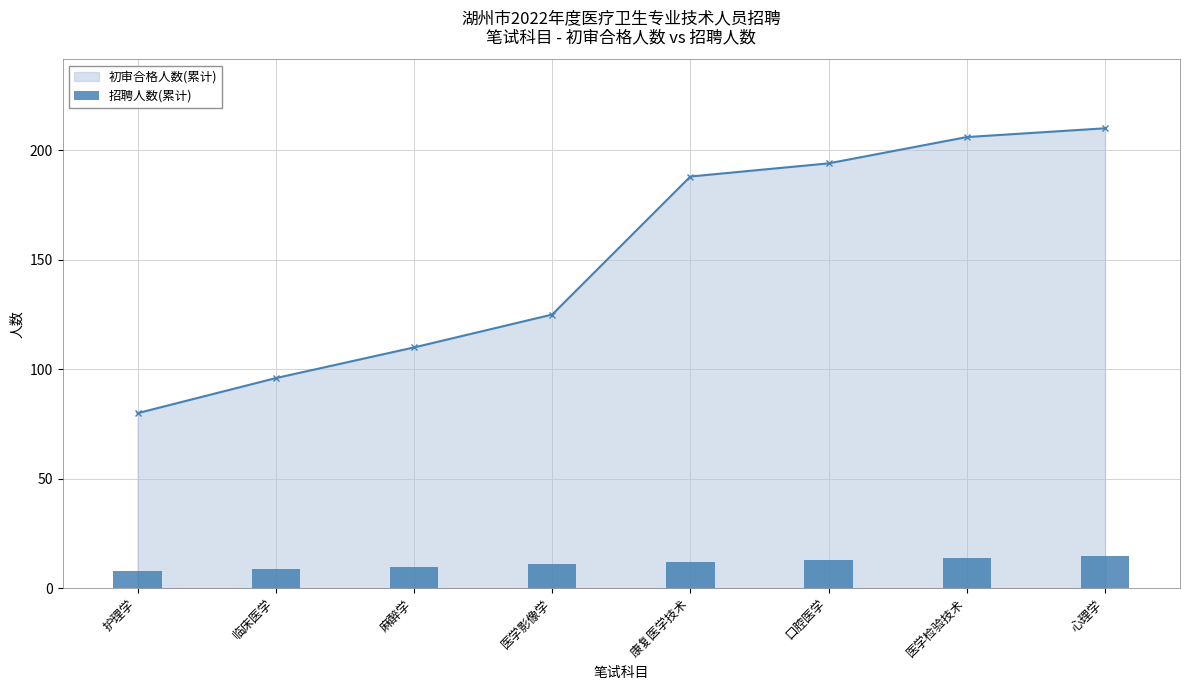

What is the smallest value displayed?

8